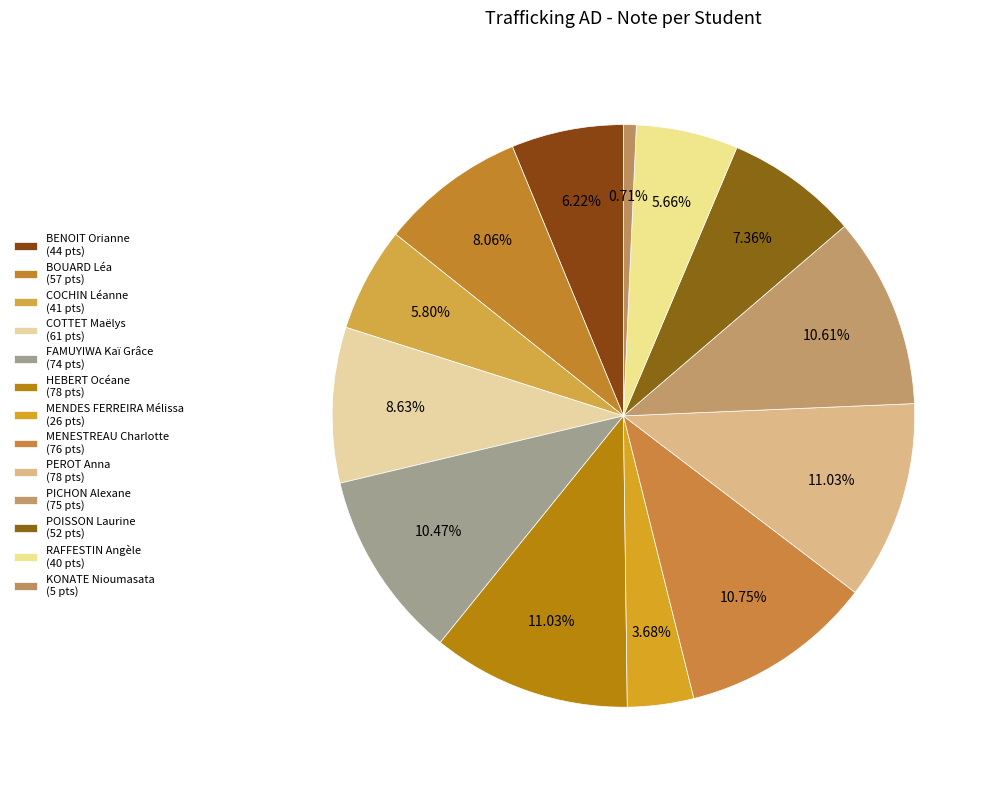

How many segments does this pie chart have?

13